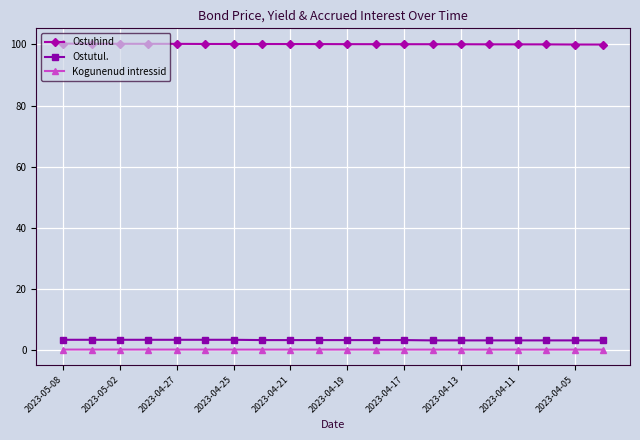

What is the sum of all Ostuhind values?

2001.5